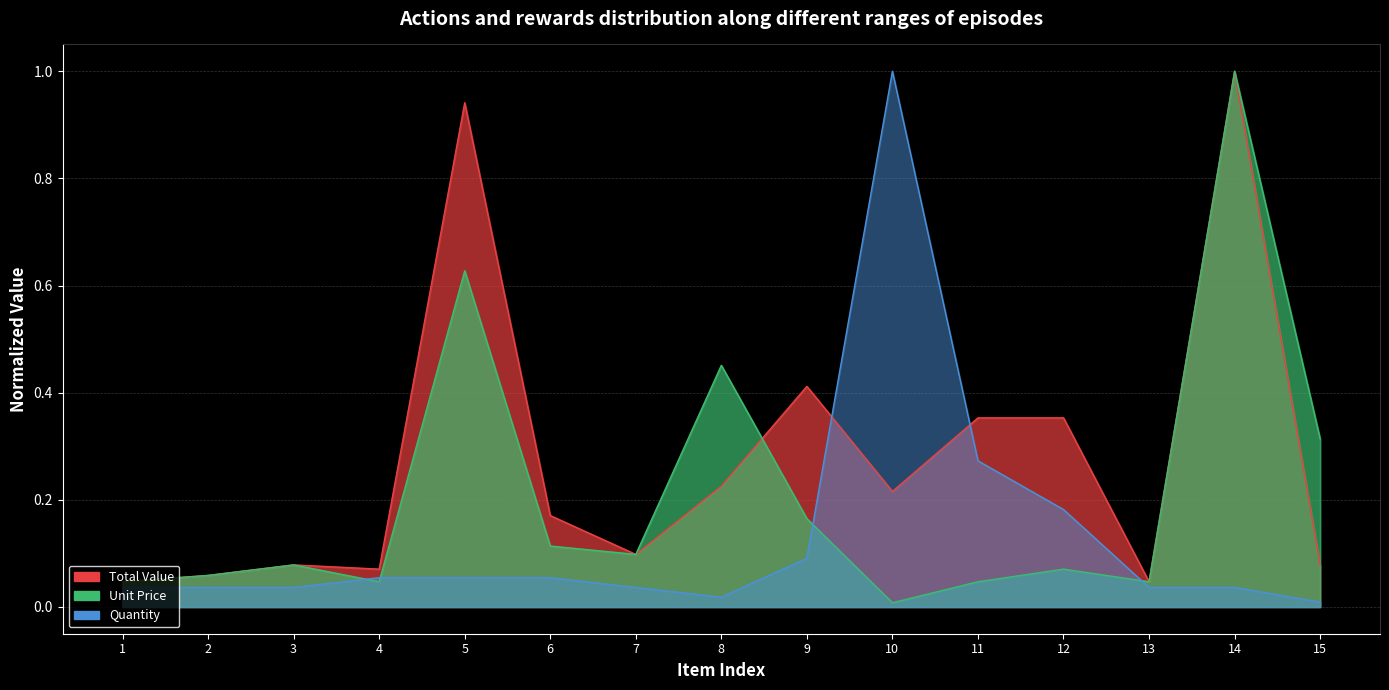

What is the difference between the highest and lowest values at 5?

0.9